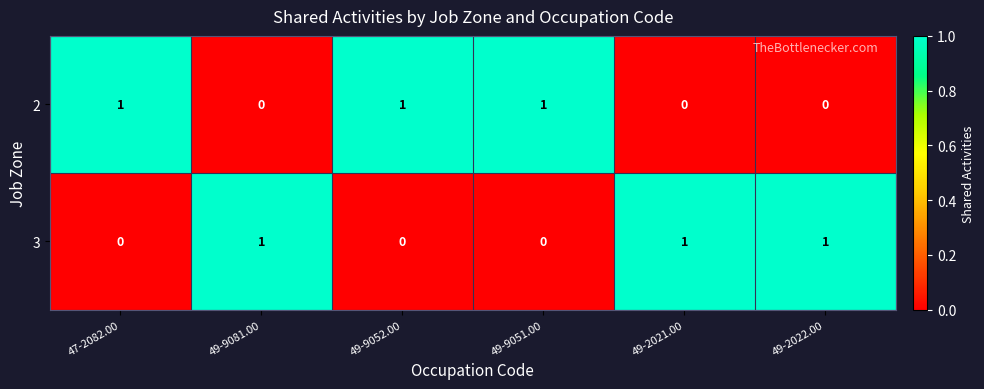

At 49-9081.00, list the series in order from largest to smallest.

3, 2